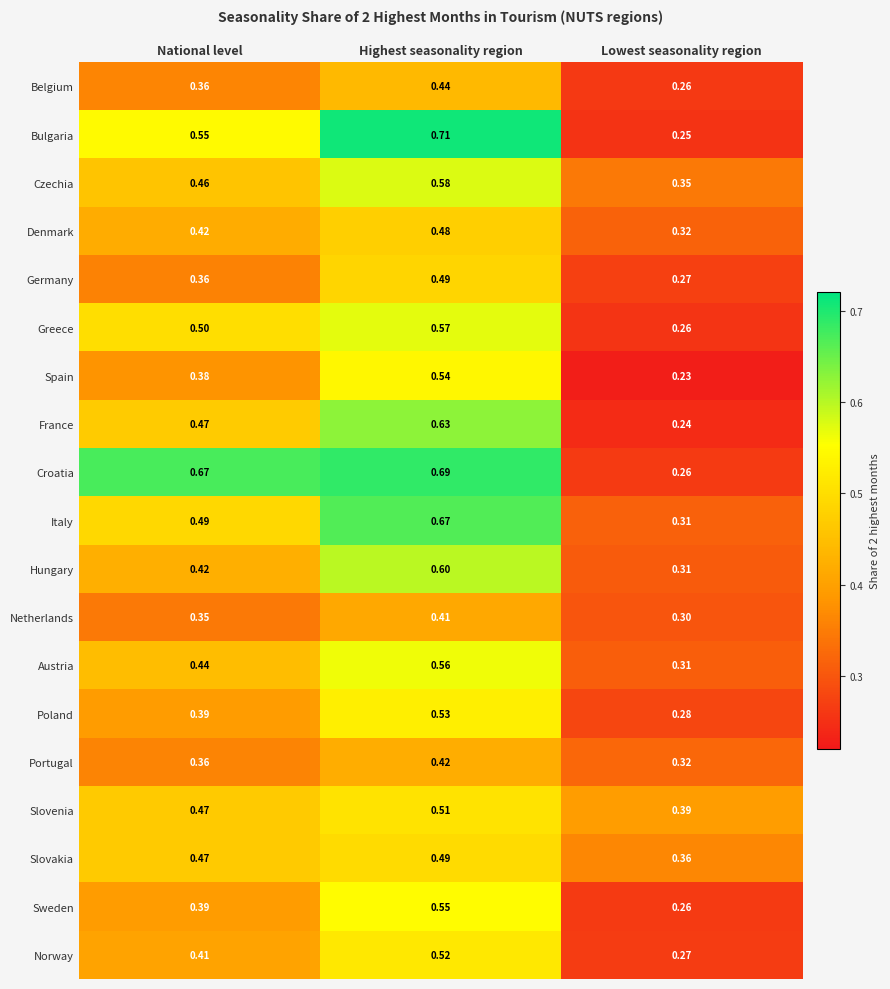

At which label does Denmark reach its minimum?

Lowest seasonality region